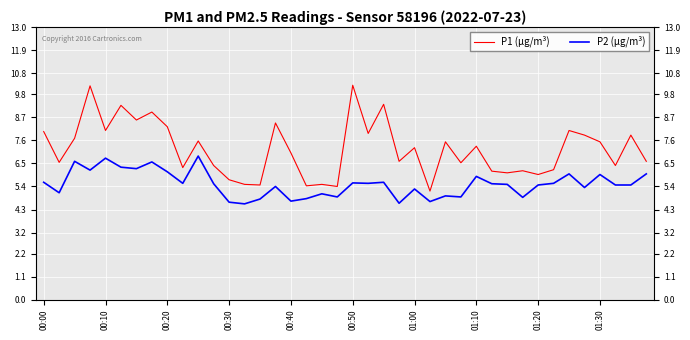

What position from the left is 01:10?

8